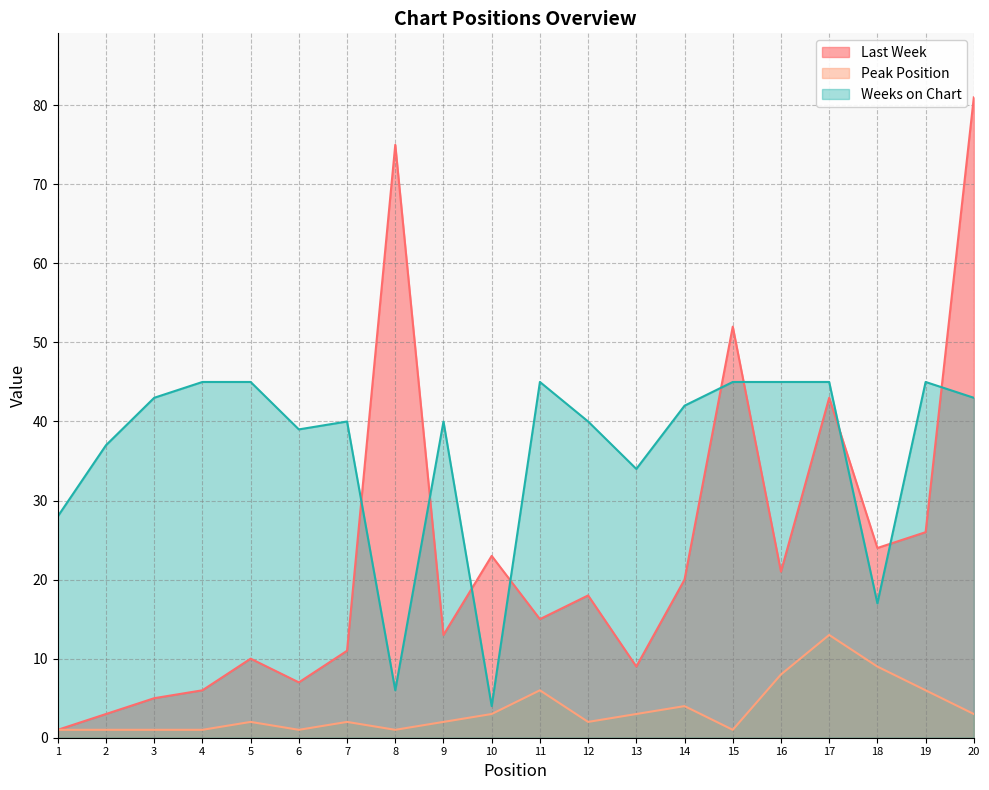

How many lines are shown in the chart?

3